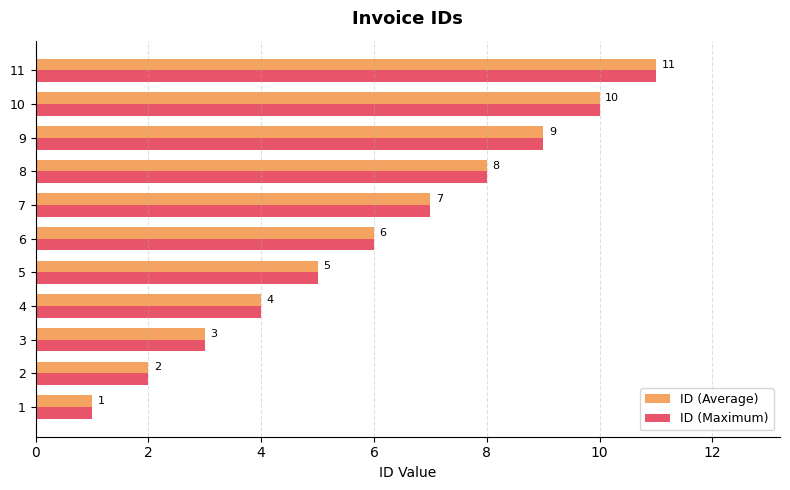

How many data points does each series have?

11